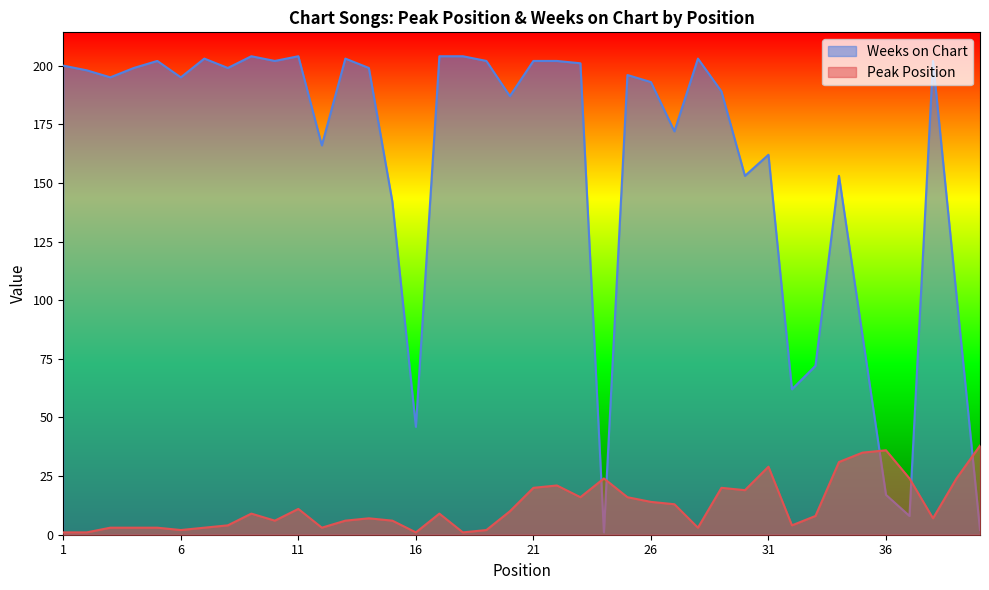

The value of Weeks on Chart at 3 is 195. True or false?

True